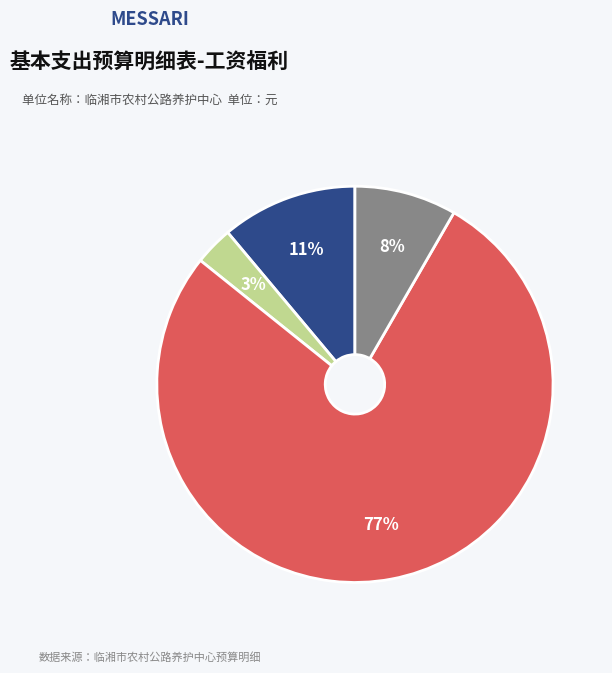

To the nearest percent, what is the average slice percentage?

25%